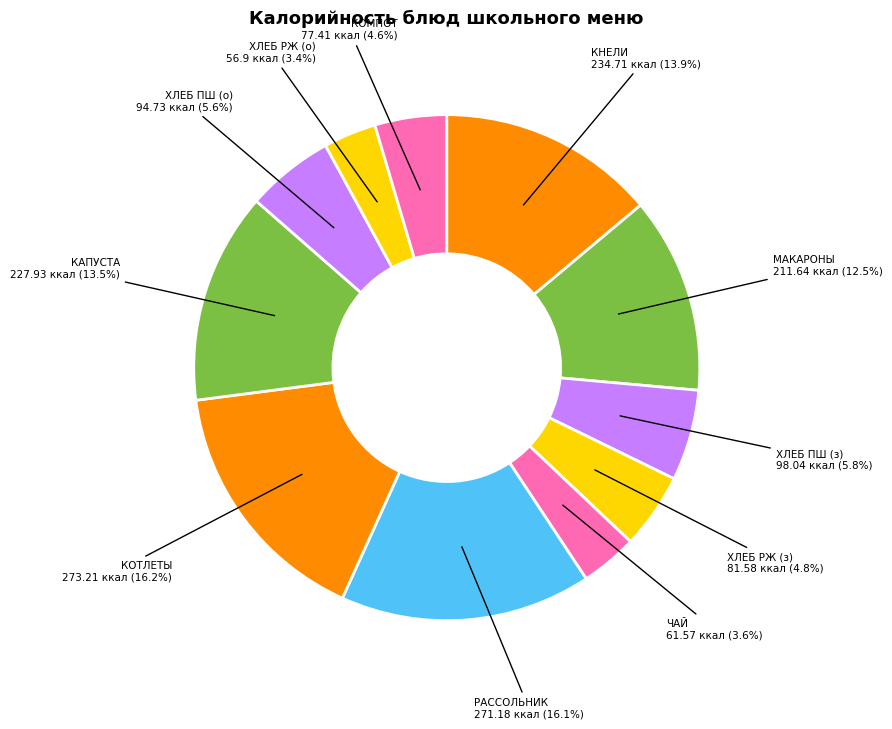

How many segments does this pie chart have?

11